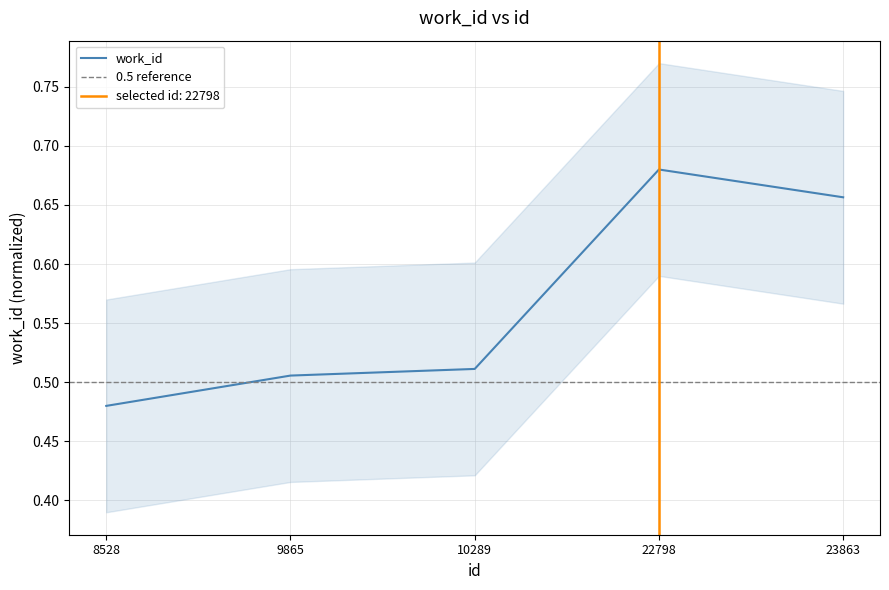

How many categories are shown in the chart?

5